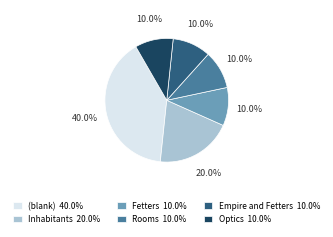

Is Empire and Fetters 10.0% the majority of the pie?

No